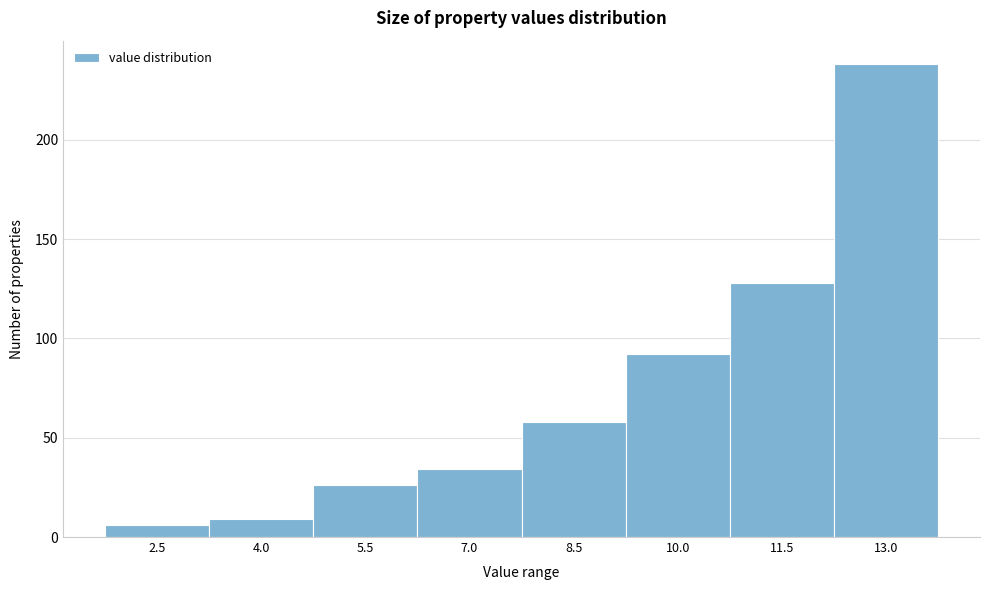

Reading left to right, what are all the values shown in this chart?

6	9	26	34	58	92	128	238